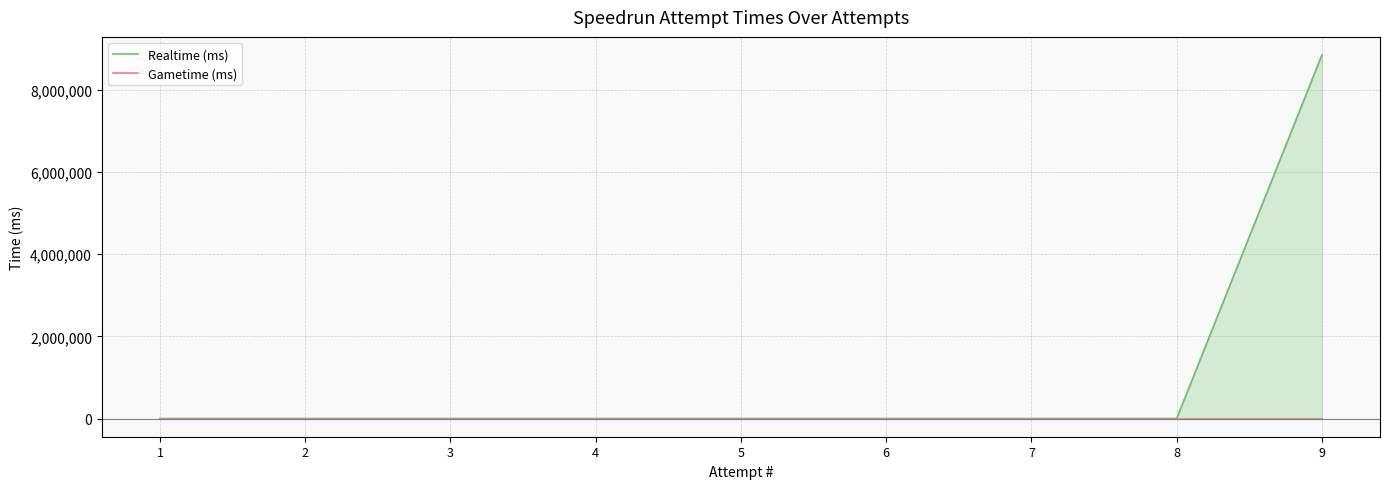

How many distinct data groups are displayed?

2